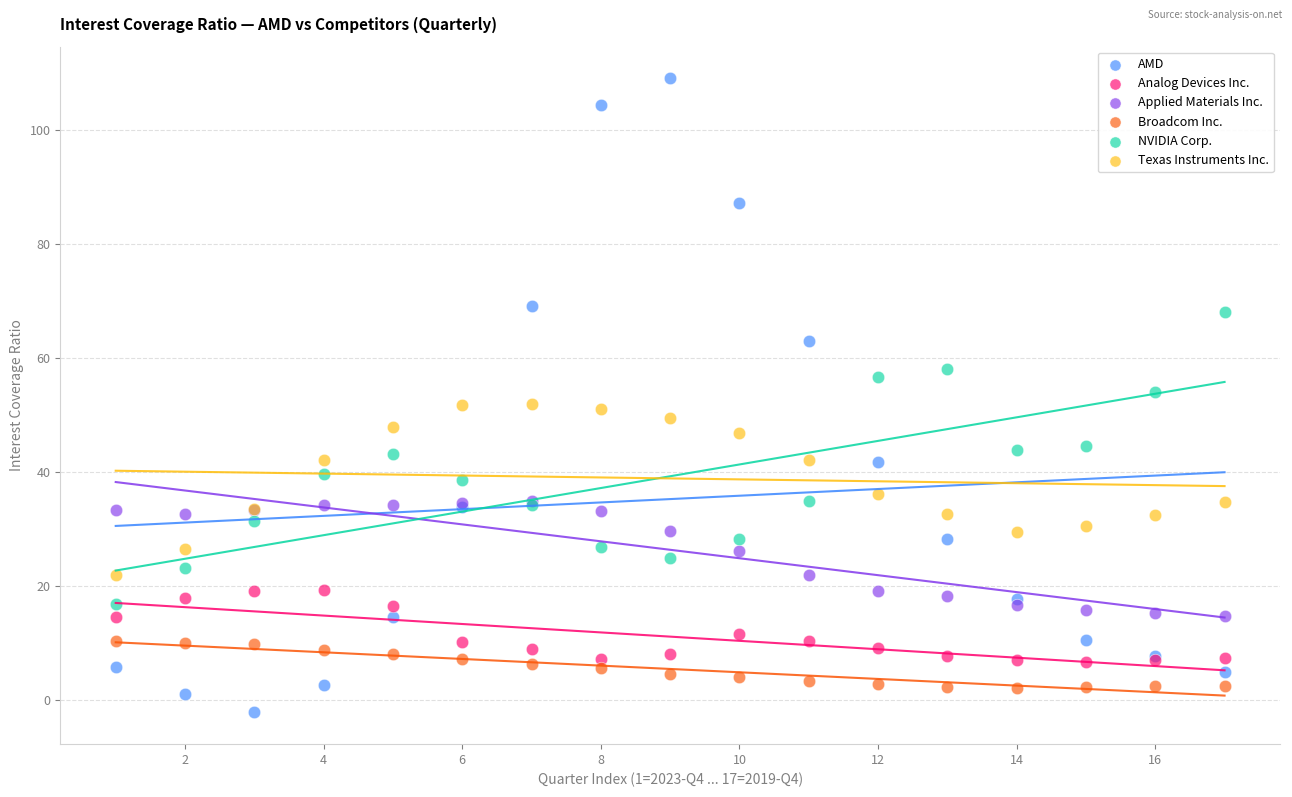

Which series reaches the maximum Y coordinate?

AMD